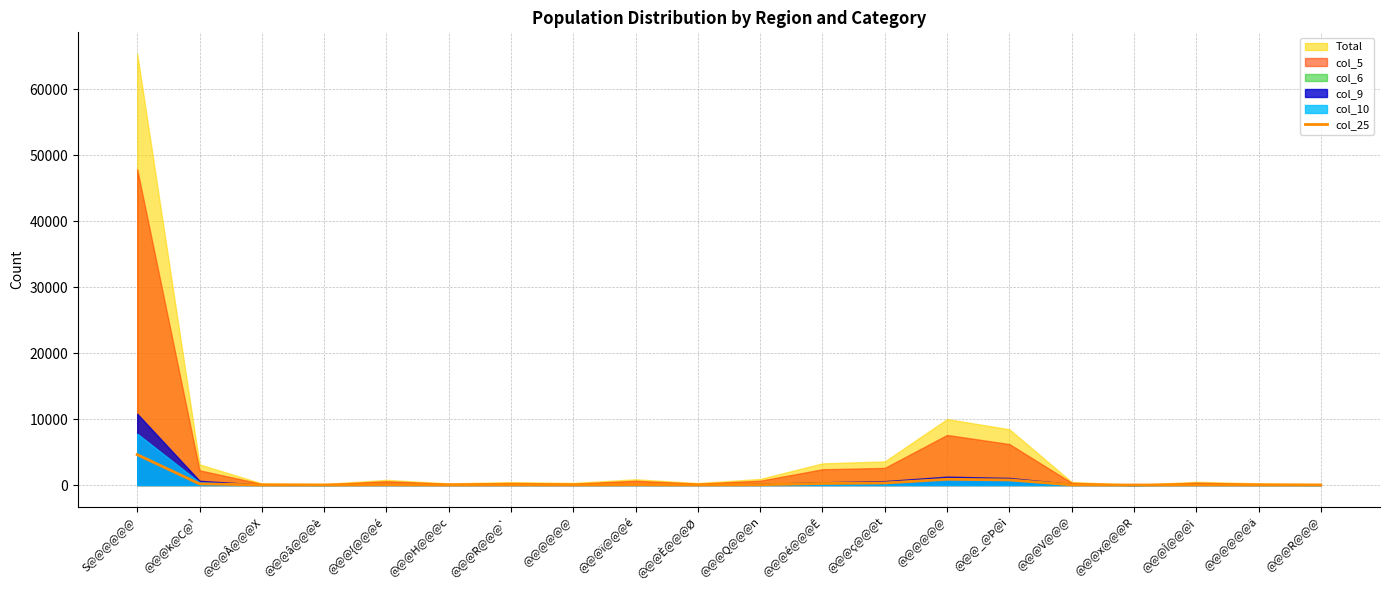

Between @@@_@Þ@ì and @@@é@@@Ê, which is larger?

@@@_@Þ@ì